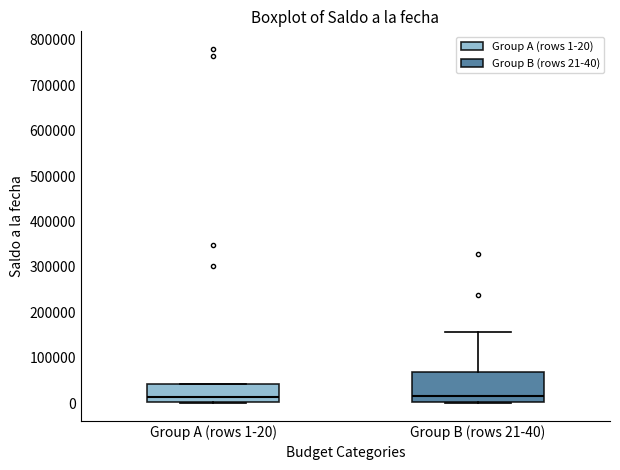

Reading left to right, read every box against the y-axis: the position of its median line, the range the box covers, and the ends of its whiskers. The values are not printed on the chart, so give them approximately, as read against the axis.

Group A (rows 1-20): median 10000, box 0 to 40000, whiskers 0 (just below the box's lower edge) to 40000
Group B (rows 21-40): median 20000, box 0 to 70000, whiskers 0 to 160000